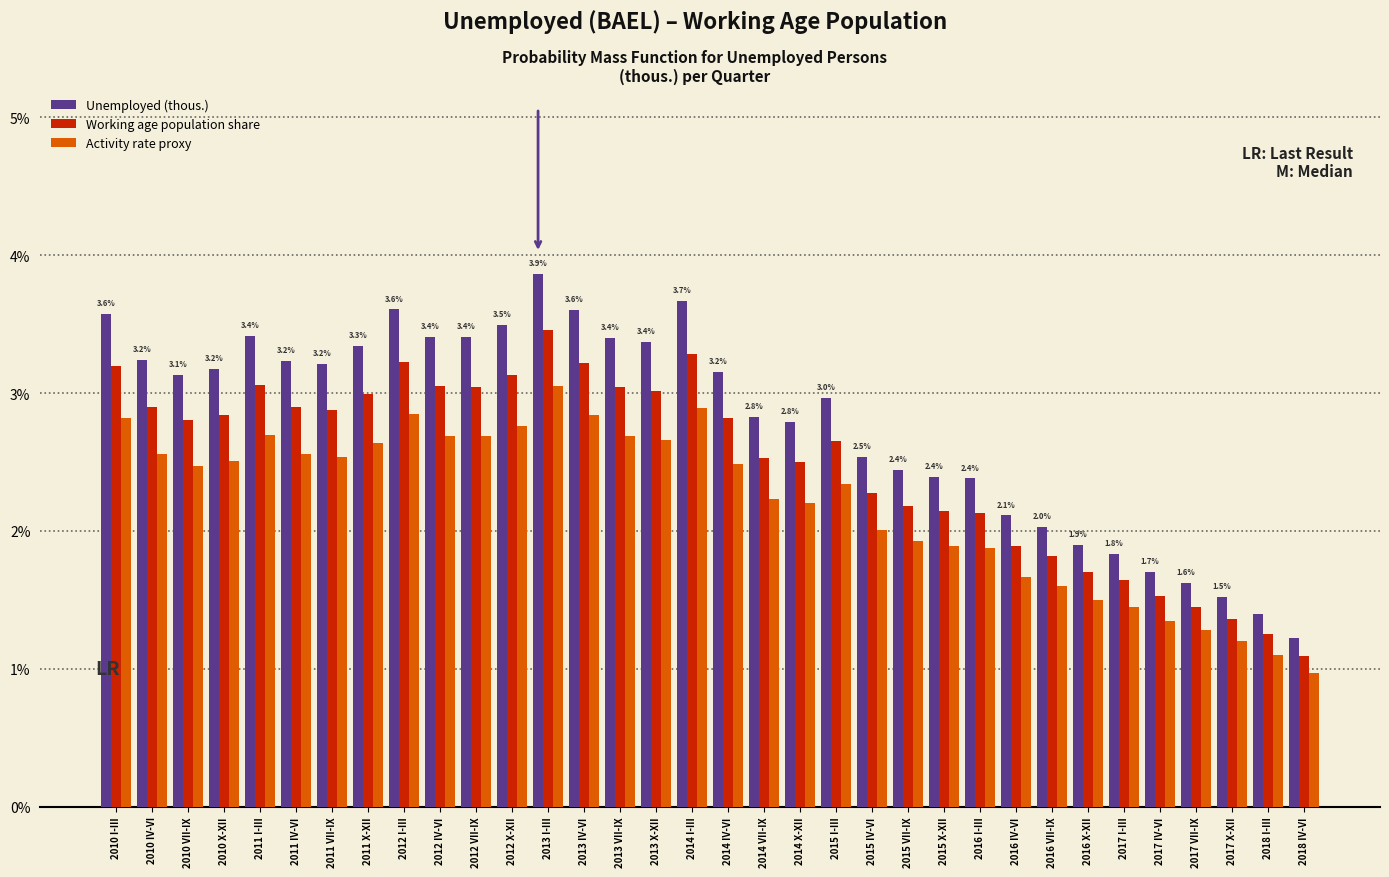

Read the Working age population share value at 2015 I-III.

2.7